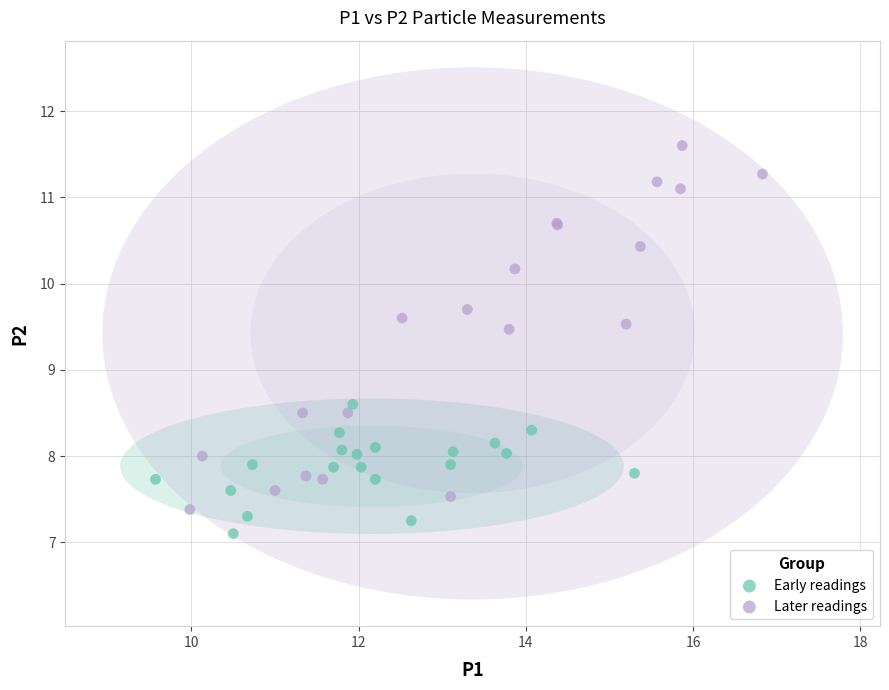

Which series contains the lowest Y value?

Early readings